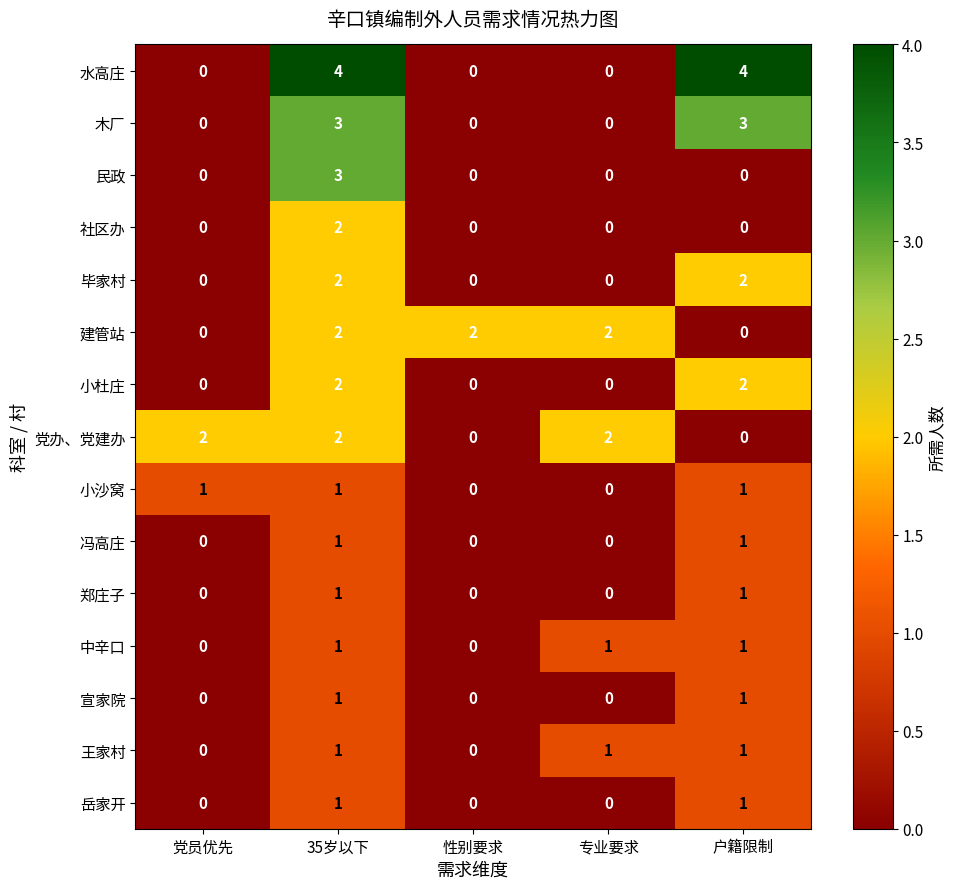

What is the total value across all series at 党员优先?

3